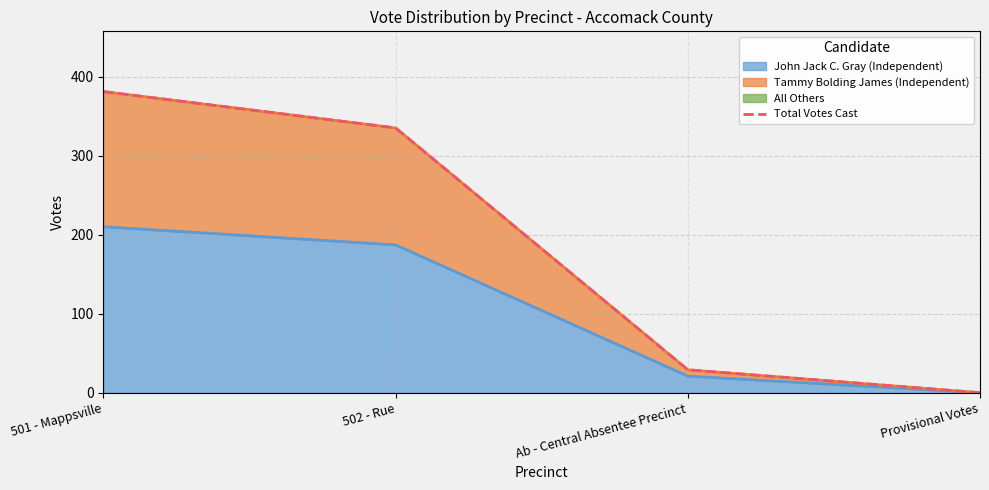

What is the difference between the maximum and minimum values?

381